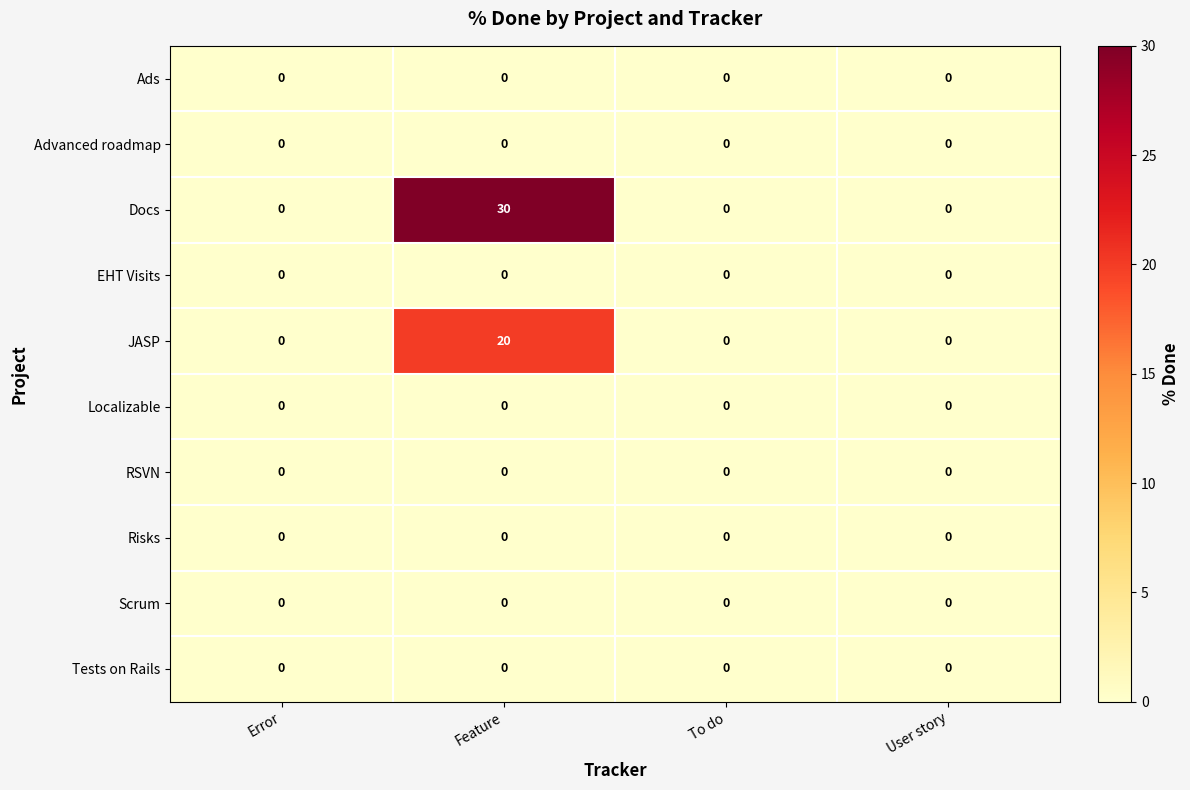

Which series has the largest total across all categories?

Docs